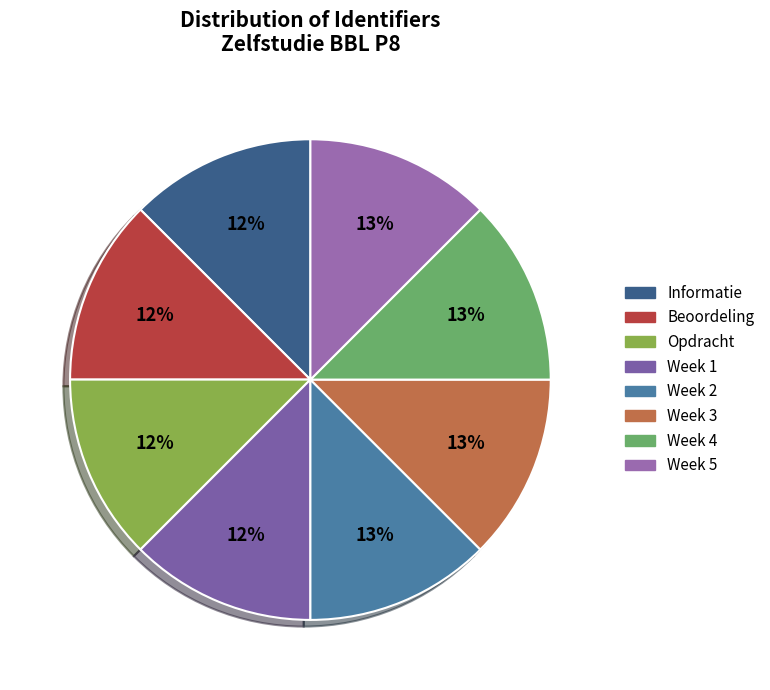

Combined, do Week 2 and Week 1 account for over 50%?

No